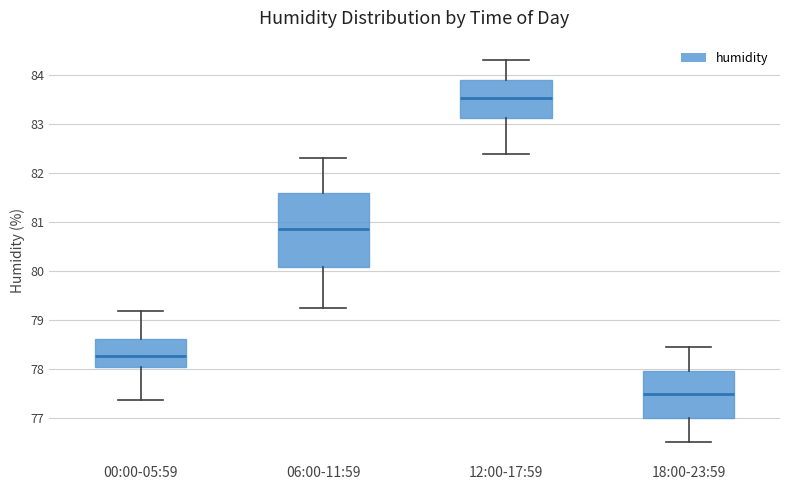

Where is the upper edge of the box for 00:00-05:59 on the y-axis? The values are not printed on the chart, so give them approximately, as read against the axis.

78.6